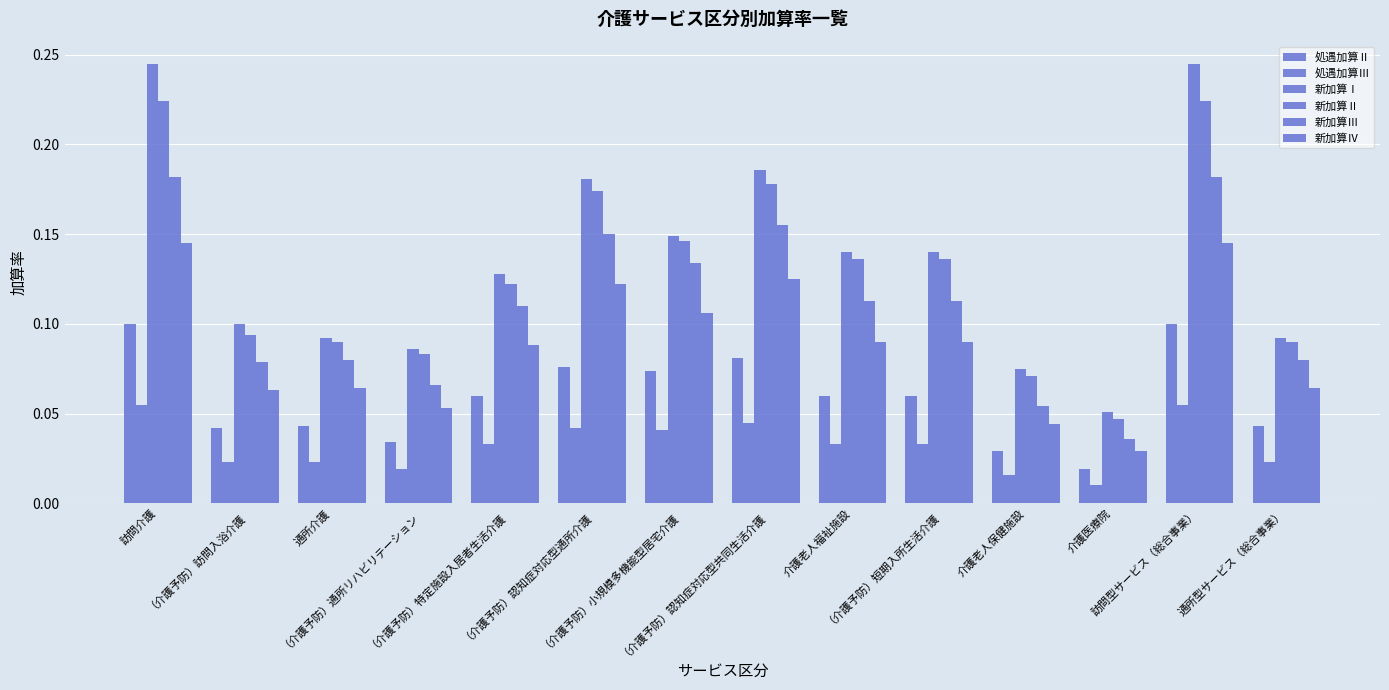

Between （介護予防）通所リハビリテーション and 介護医療院, which is larger?

（介護予防）通所リハビリテーション